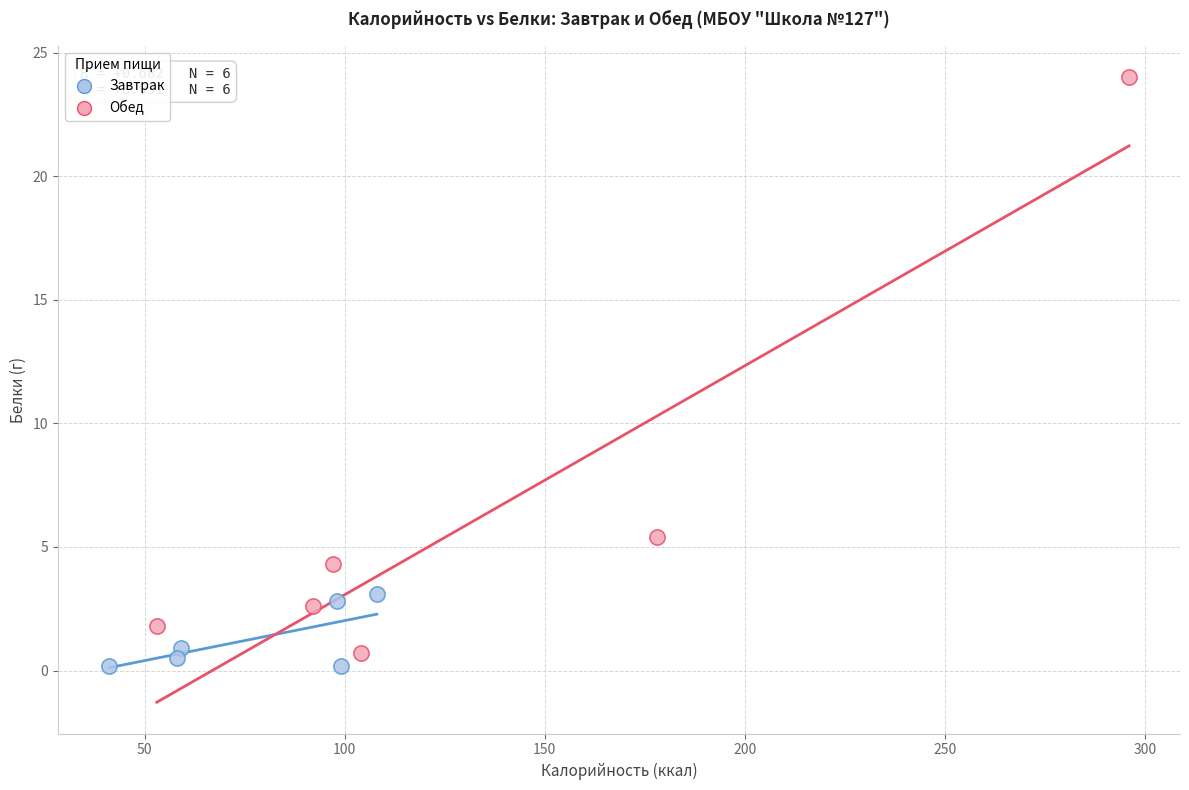

Which series has the largest Y range (max minus min)?

Обед